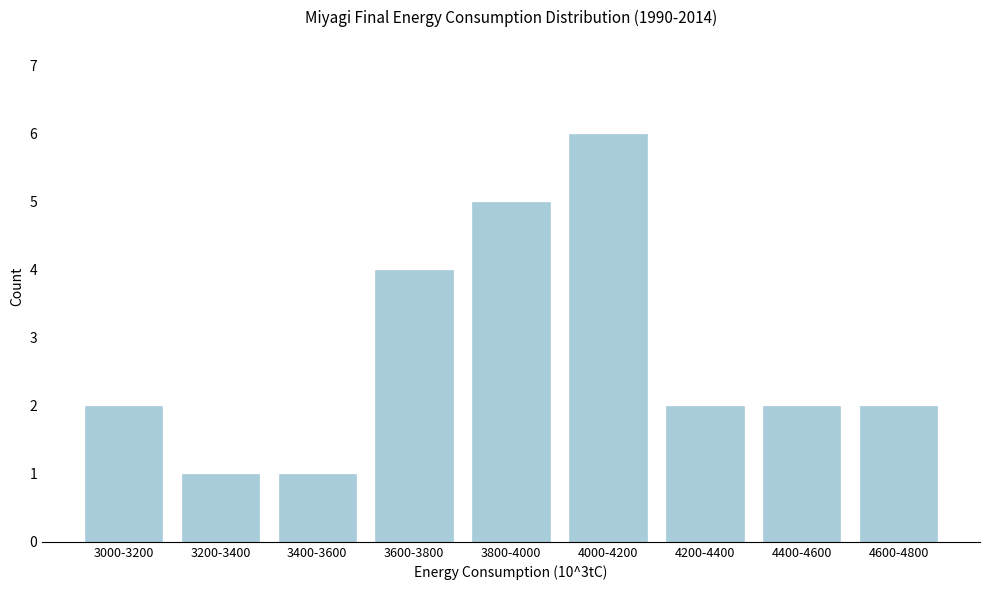

Reading left to right, what are all the values shown in this chart?

2	1	1	4	5	6	2	2	2